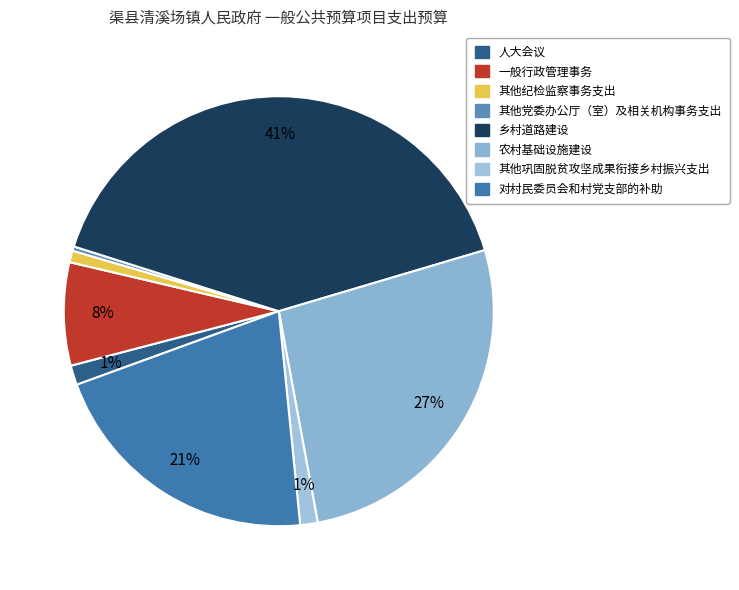

Which slice is the largest?

乡村道路建设